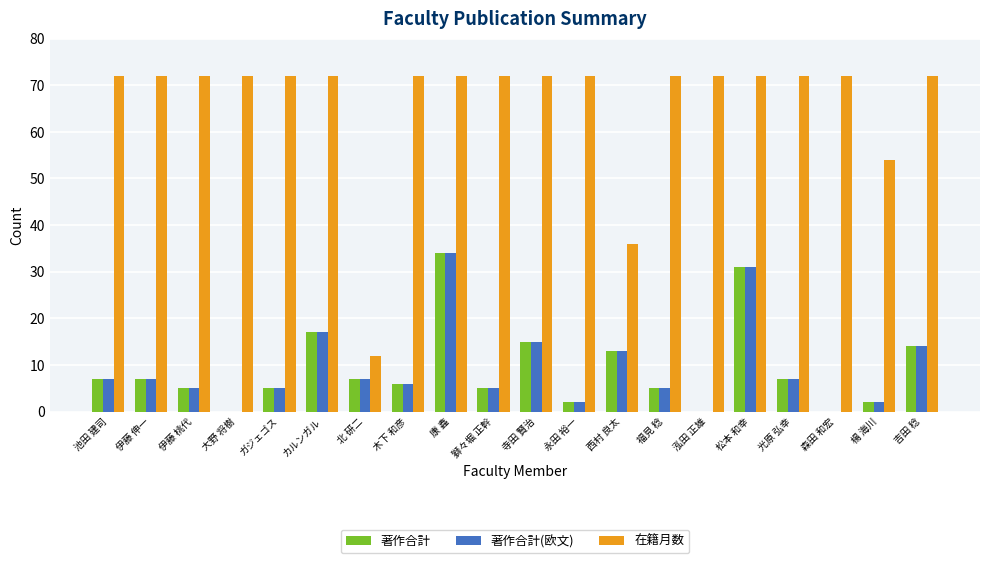

Is the value of 在籍月数 at 西村 良太 greater than the value of 著作合計(欧文) at 楊 海川?

Yes